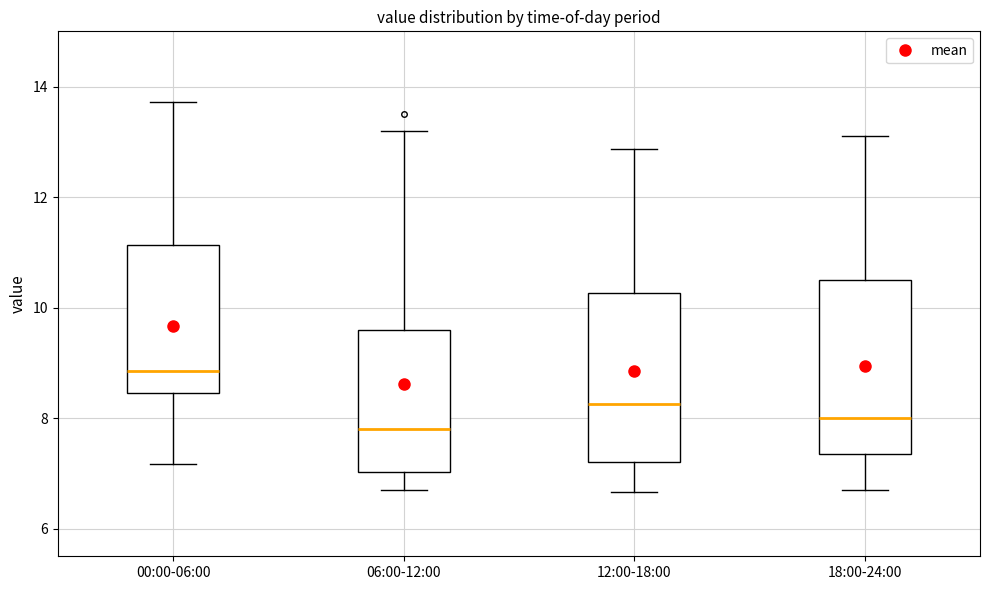

Reading left to right, transcribe this box plot: for each box, give where its median line is, the range the box spans, and where its two whiskers end, as read against the y-axis. The values are not printed on the chart, so give them approximately, as read against the axis.

00:00-06:00: median 8.8, box 8.4 to 11.2, whiskers 7.2 to 13.8
06:00-12:00: median 7.8, box 7.0 to 9.6, whiskers 6.8 to 13.2
12:00-18:00: median 8.2, box 7.2 to 10.2, whiskers 6.6 to 12.8
18:00-24:00: median 8.0, box 7.4 to 10.4, whiskers 6.8 to 13.2